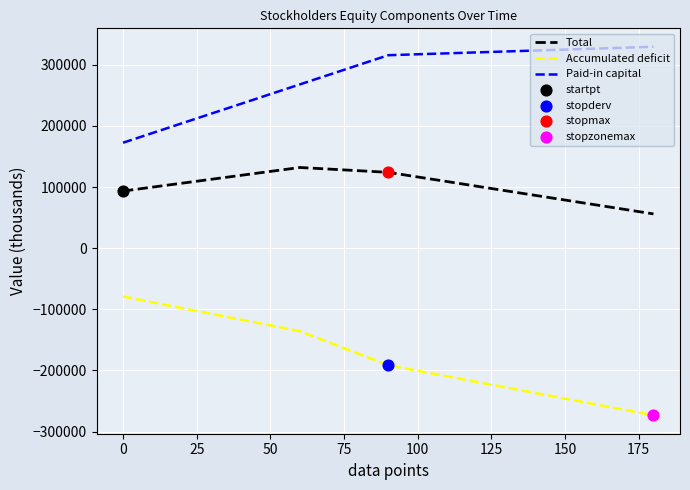

List the series in order of their peak value, lowest first.

Accumulated deficit, Total, Paid-in capital